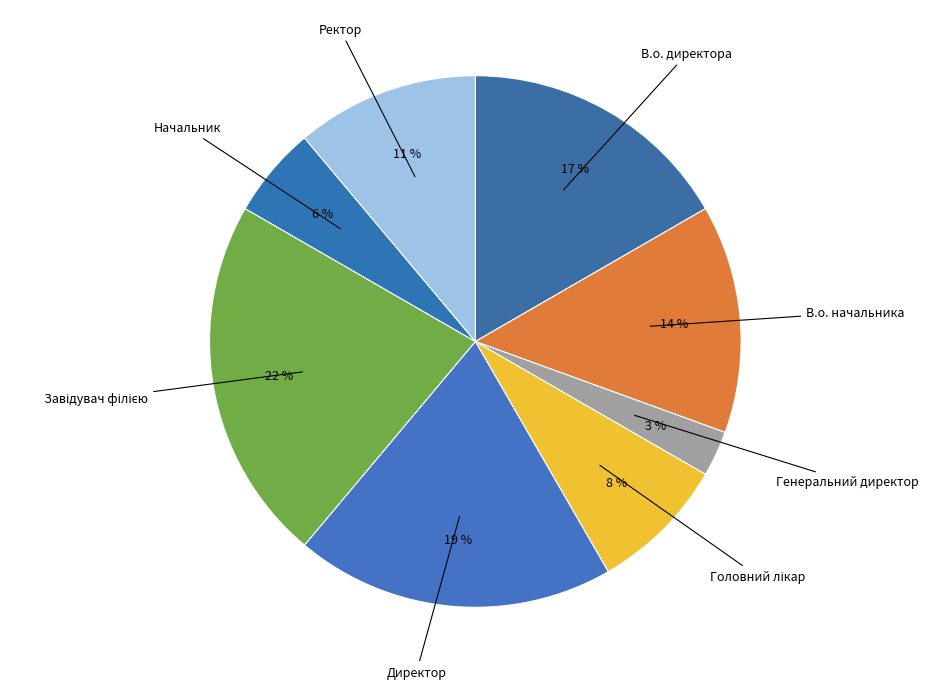

How many segments does this pie chart have?

8